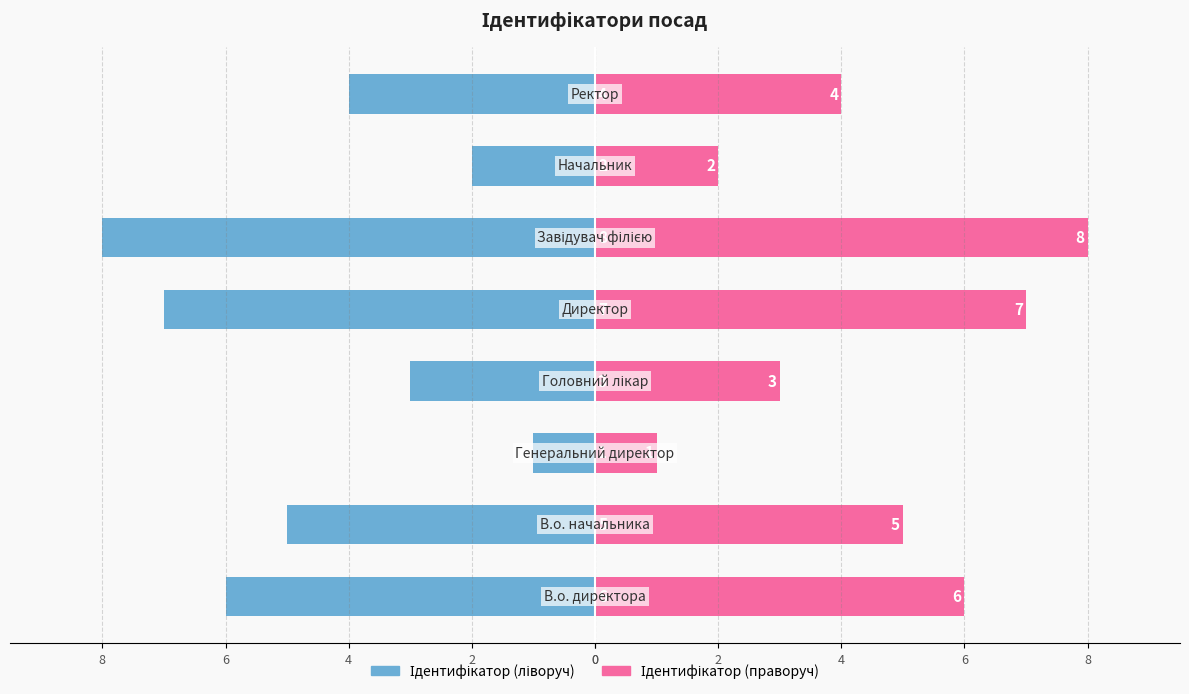

Is it true that Назва посади equals 1 at 6?

False